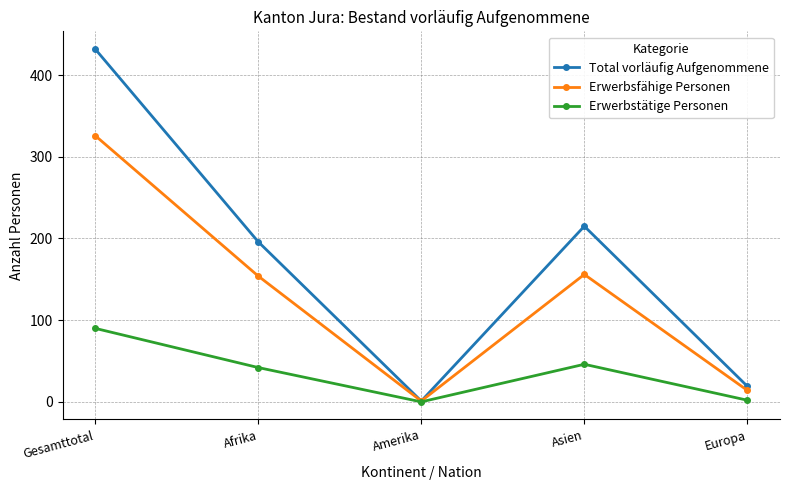

At which category does Erwerbstätige Personen reach its first local valley?

Amerika